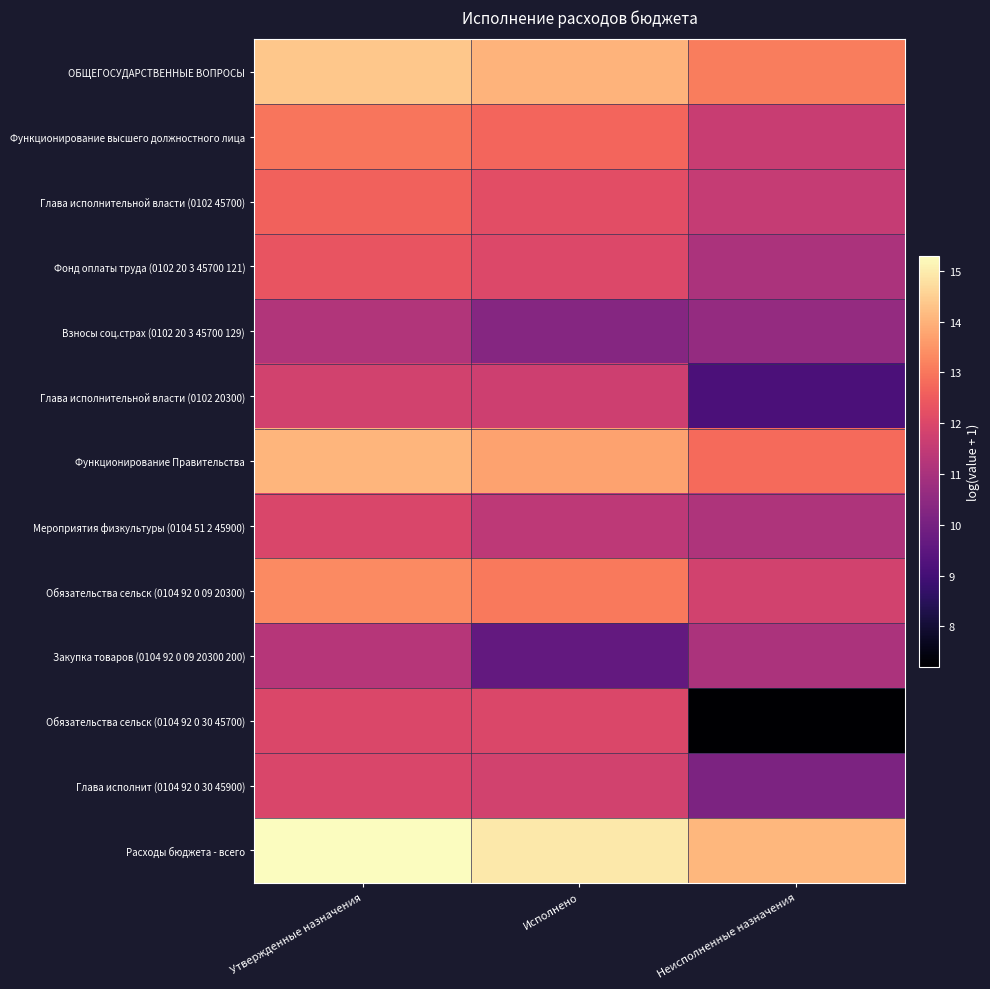

Between Неисполненные назначения and Утвержденные назначения, which is larger?

Утвержденные назначения